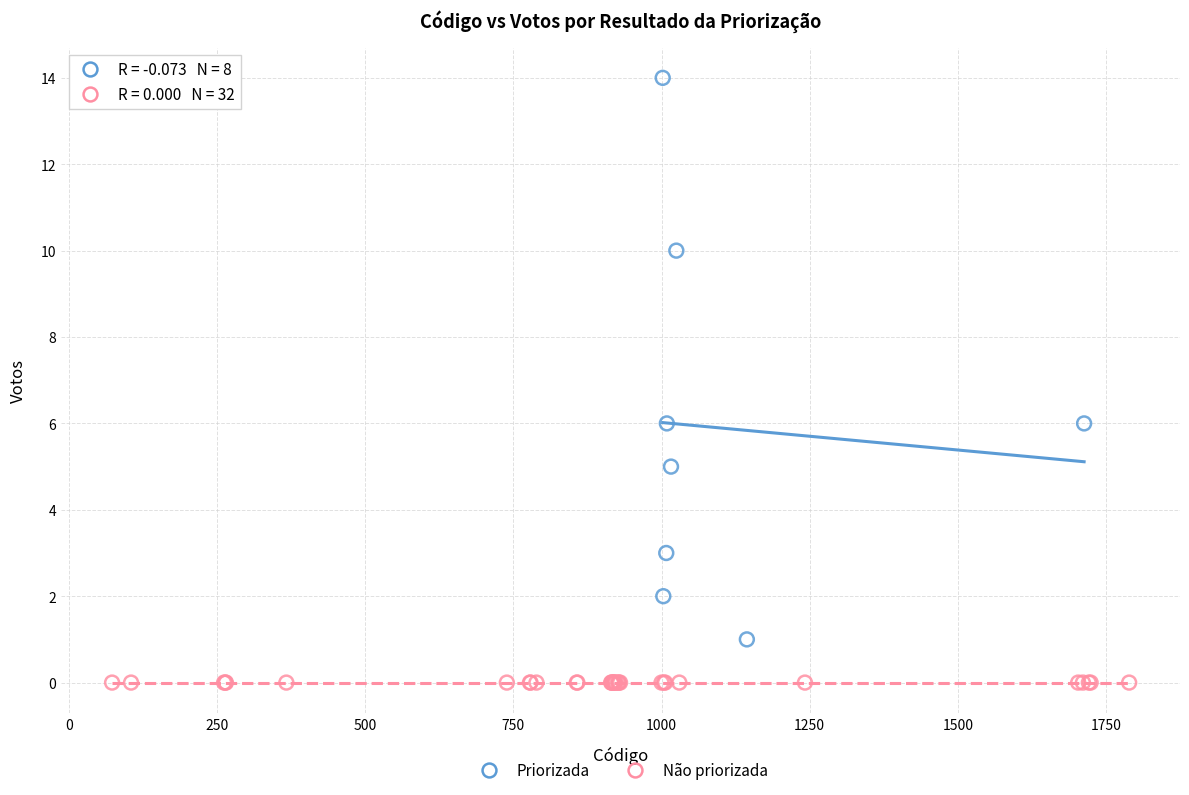

Which series reaches the minimum Y coordinate?

Não priorizada